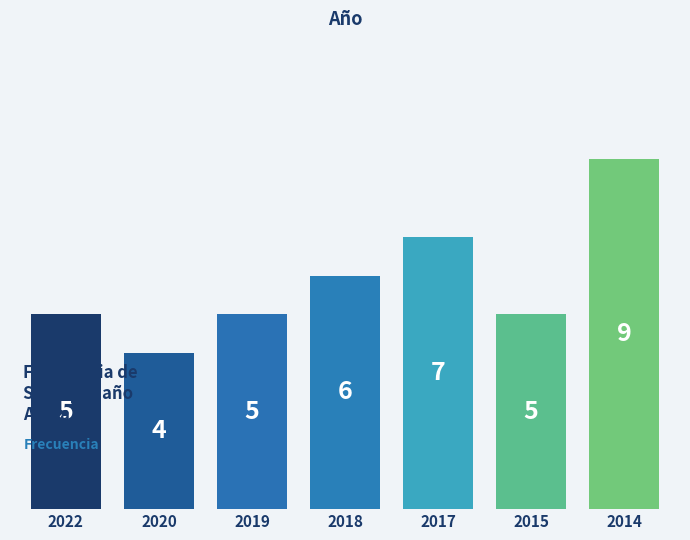

What is the smallest value displayed?

4